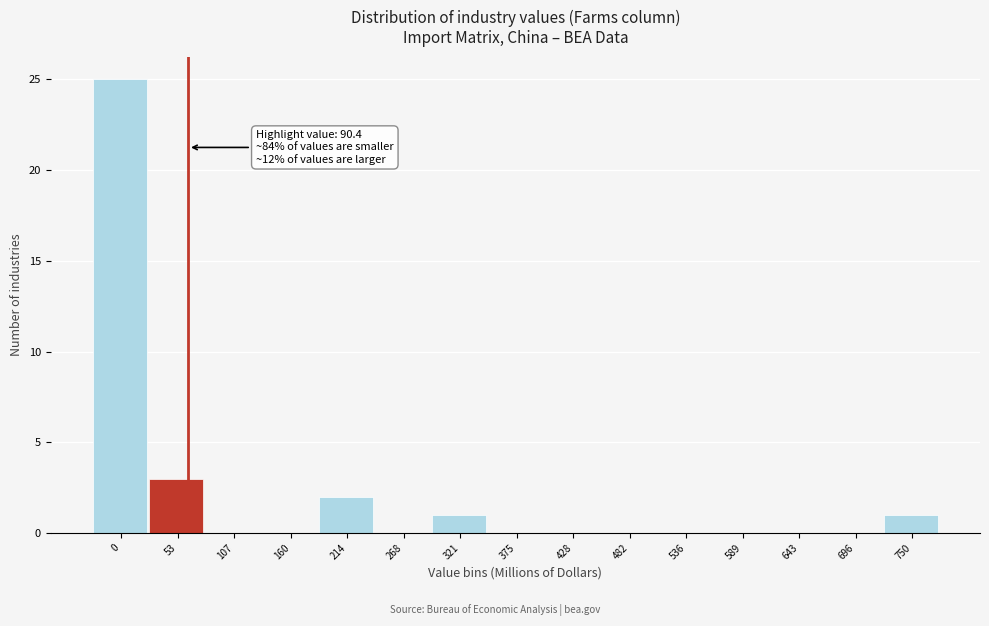

Reading left to right, list all the values displayed in this chart.

0=25	53=3	107=0	160=0	214=2	268=0	321=1	375=0	428=0	482=0	536=0	589=0	643=0	696=0	750=1